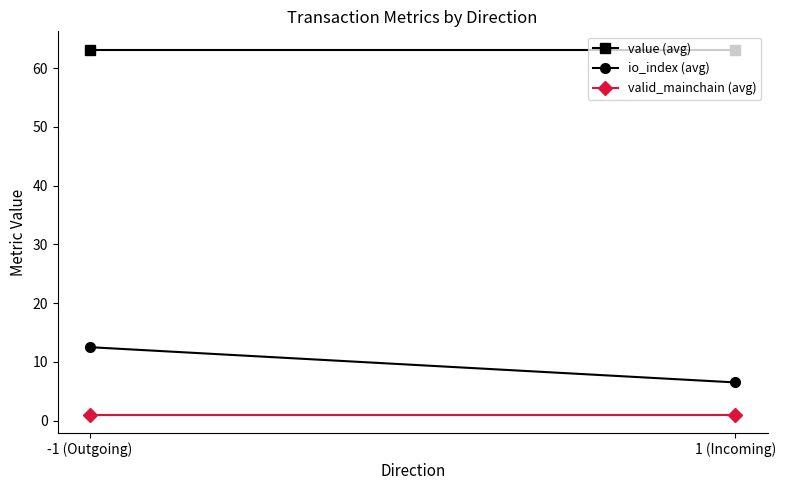

What is the average value of the valid_mainchain (avg) series?

1.0